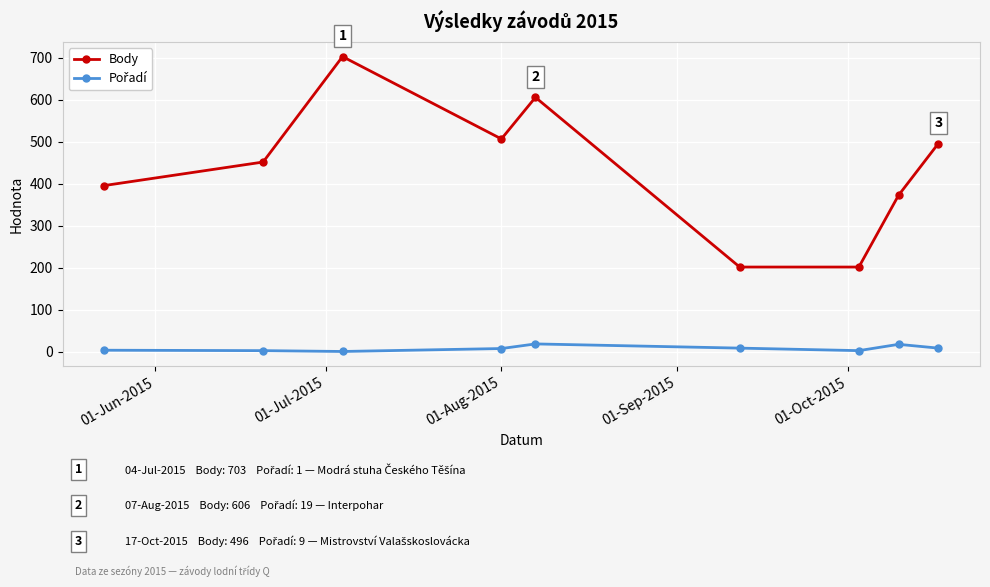

At how many categories does at least one series exceed 385?

6